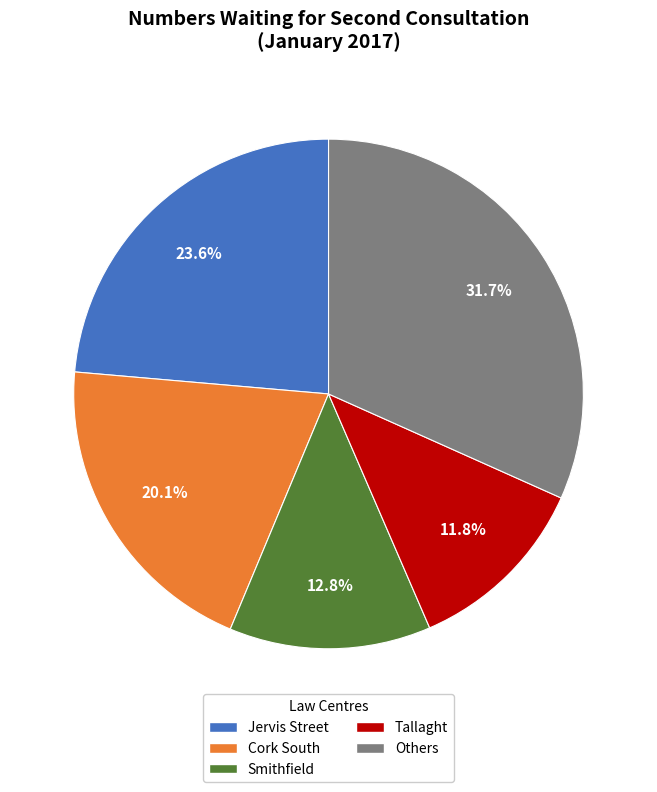

Is there any slice that represents more than half of the pie?

No